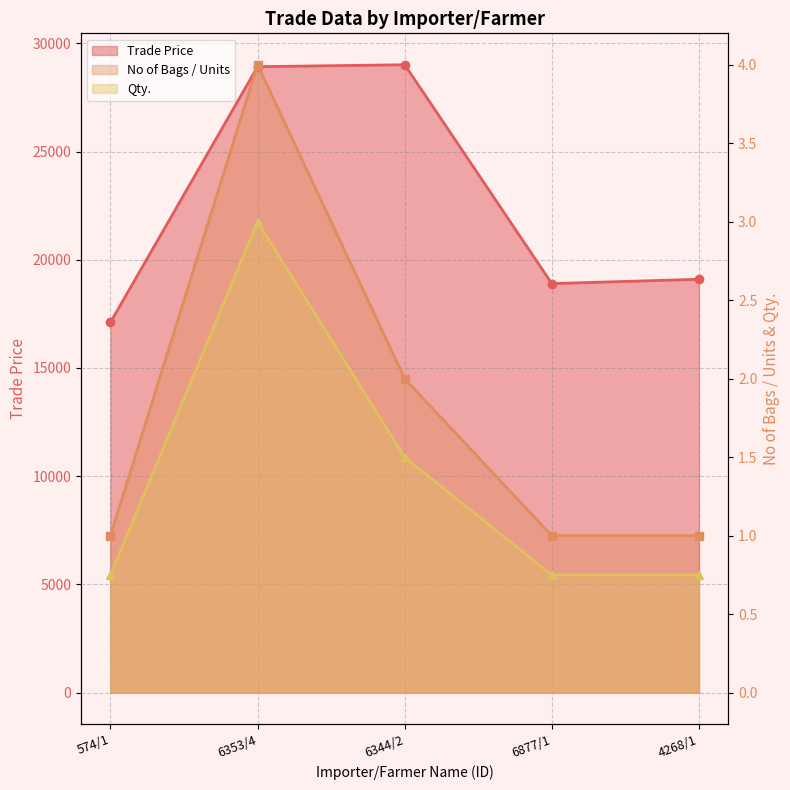

True or false: Qty. and No of Bags / Units cross at least once.

False